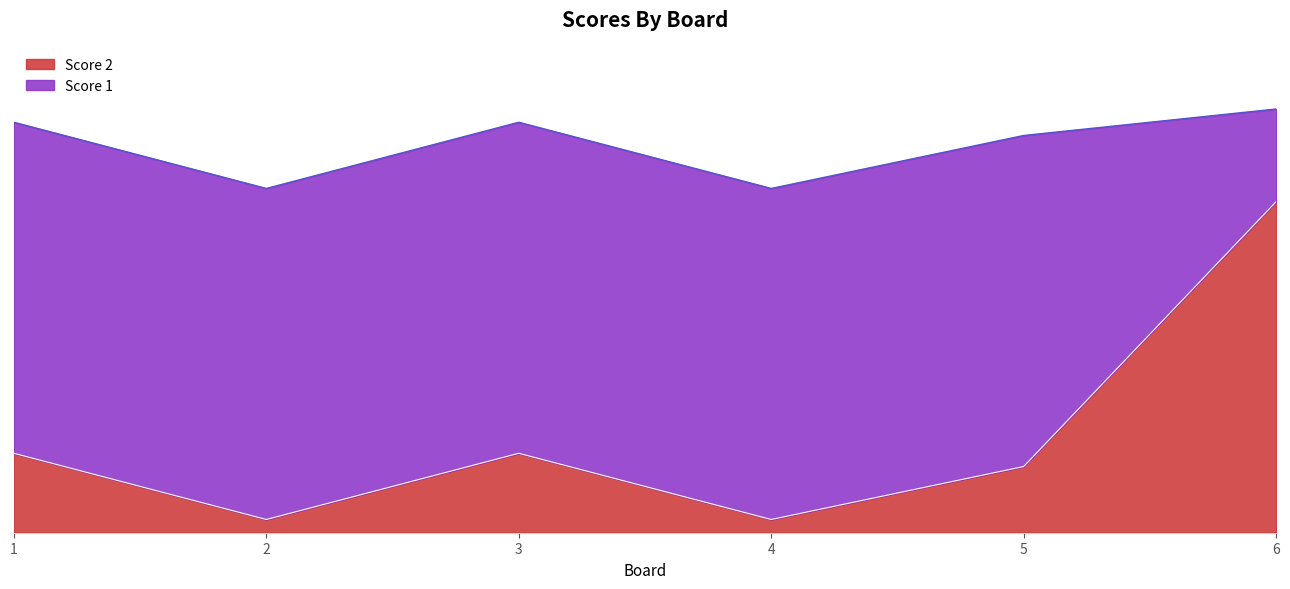

At which category does the data reach its first local valley?

2